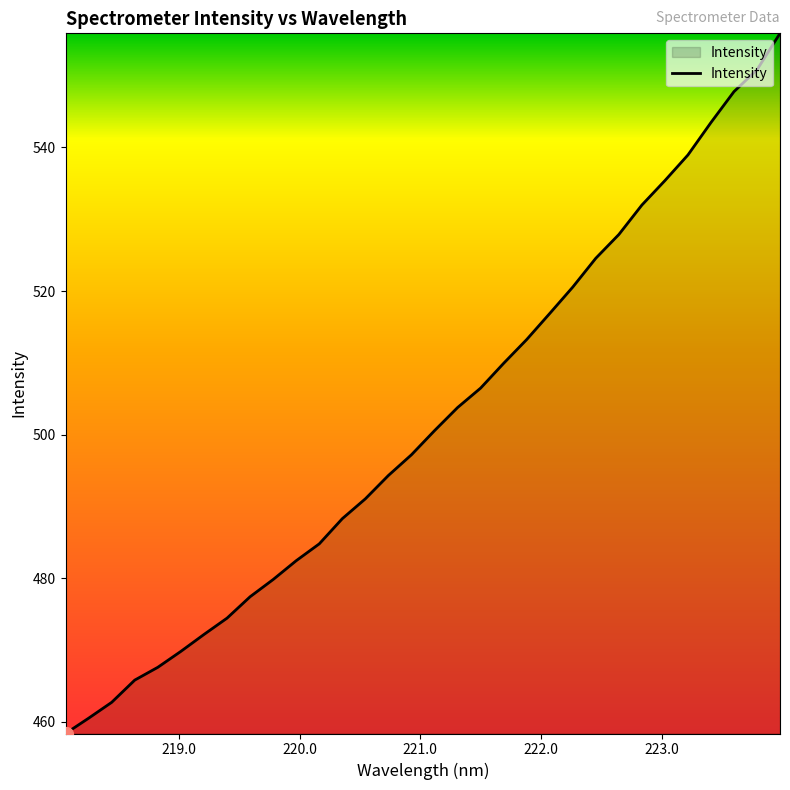

What is the smallest value displayed?

458.4